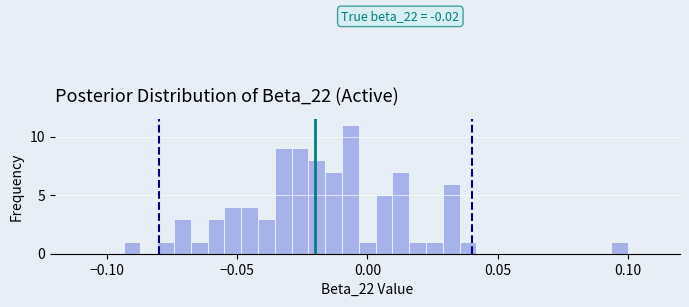

Around what value on the x-axis is the tallest bar? Give the approximate position of its centre, as read against the axis.

-0.005